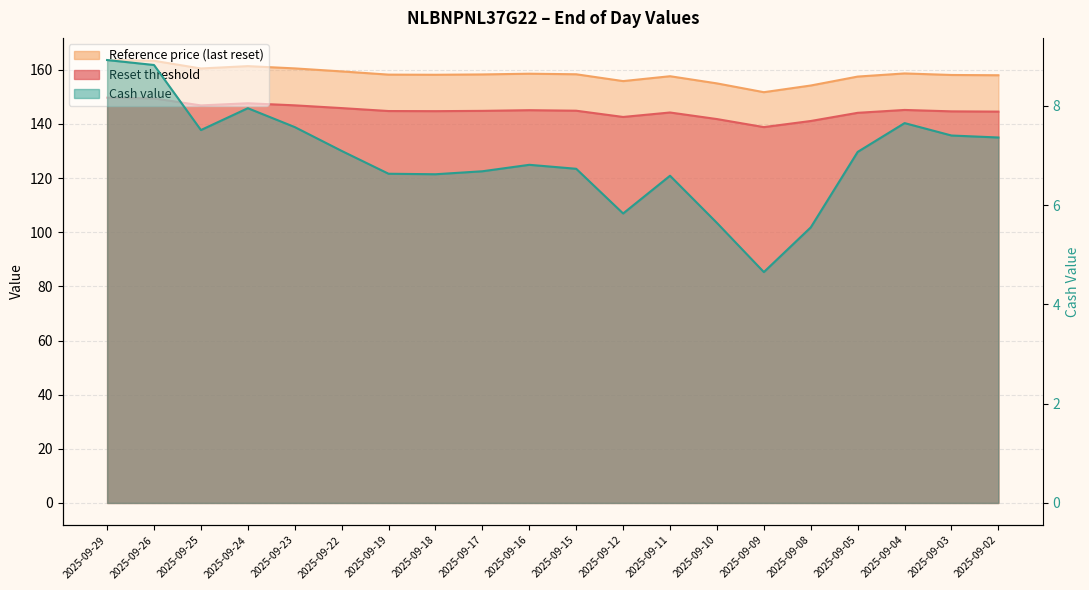

True or false: Reset threshold and Cash value intersect in this chart.

False